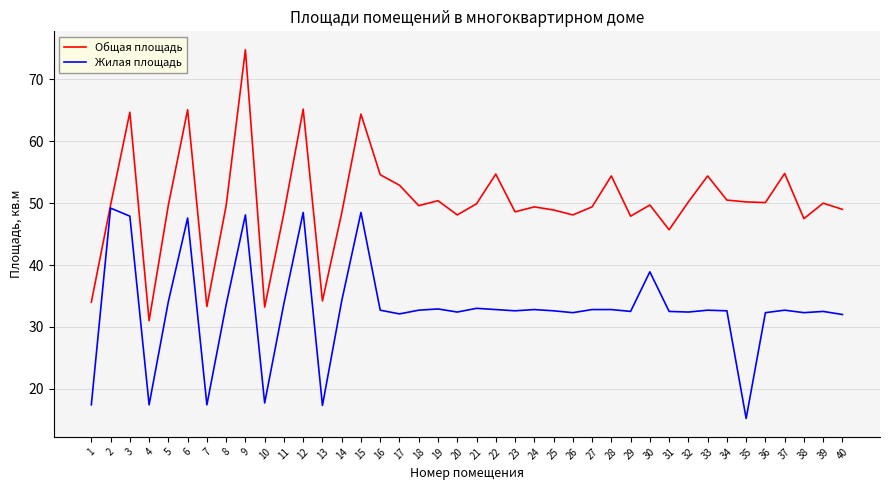

Where does the Жилая площадь series first go above 32?

2